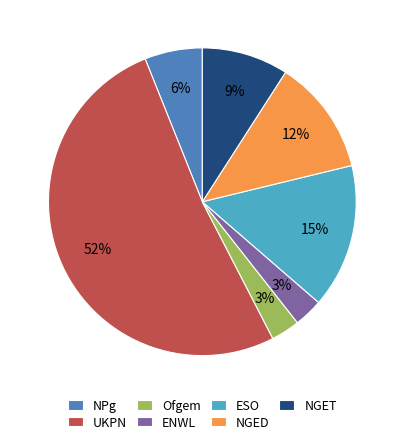

What is the largest slice in the pie chart?

UKPN